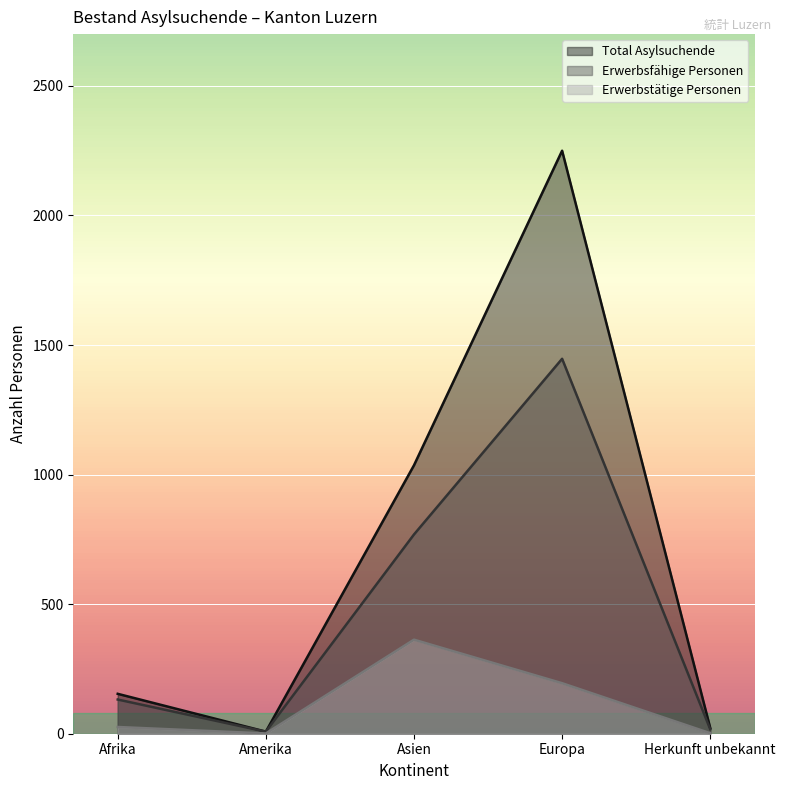

True or false: Erwerbstätige Personen and Total Asylsuchende cross at least once.

False